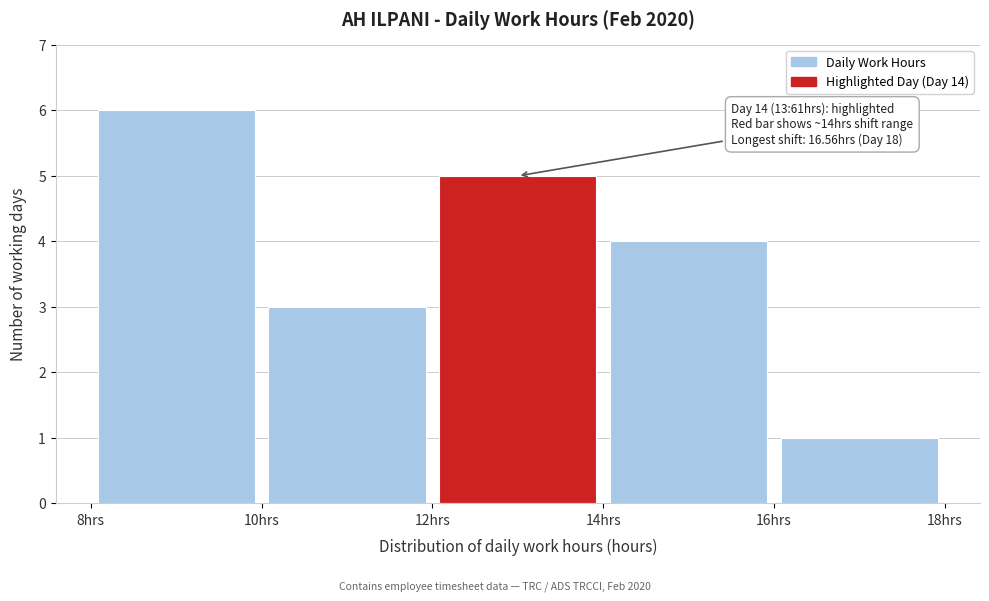

Over which range of the x-axis is the bar tallest?

8 to 10